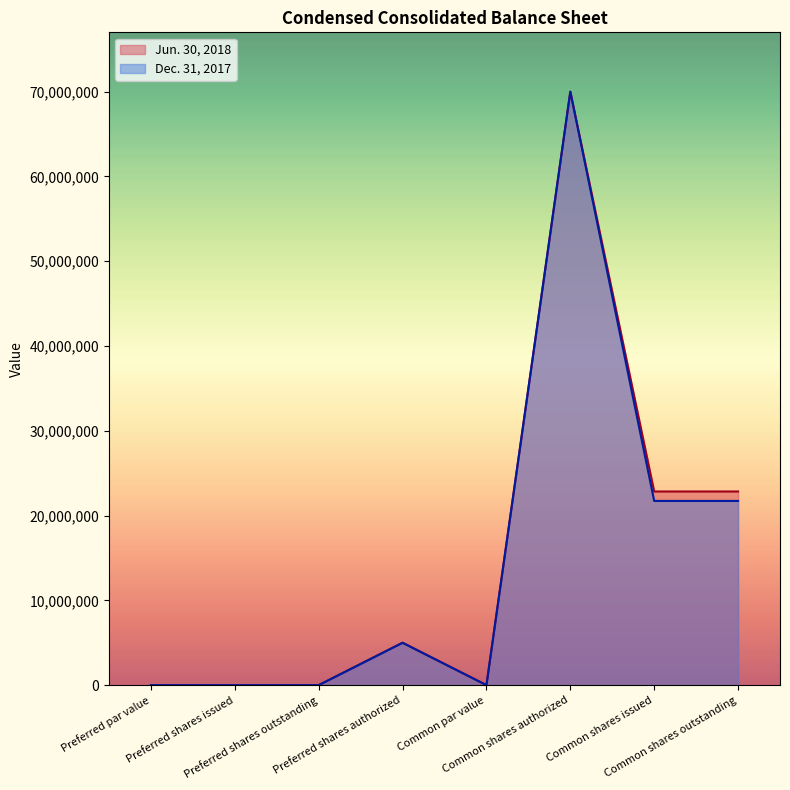

Does the chart display data point markers on the line(s)?

No